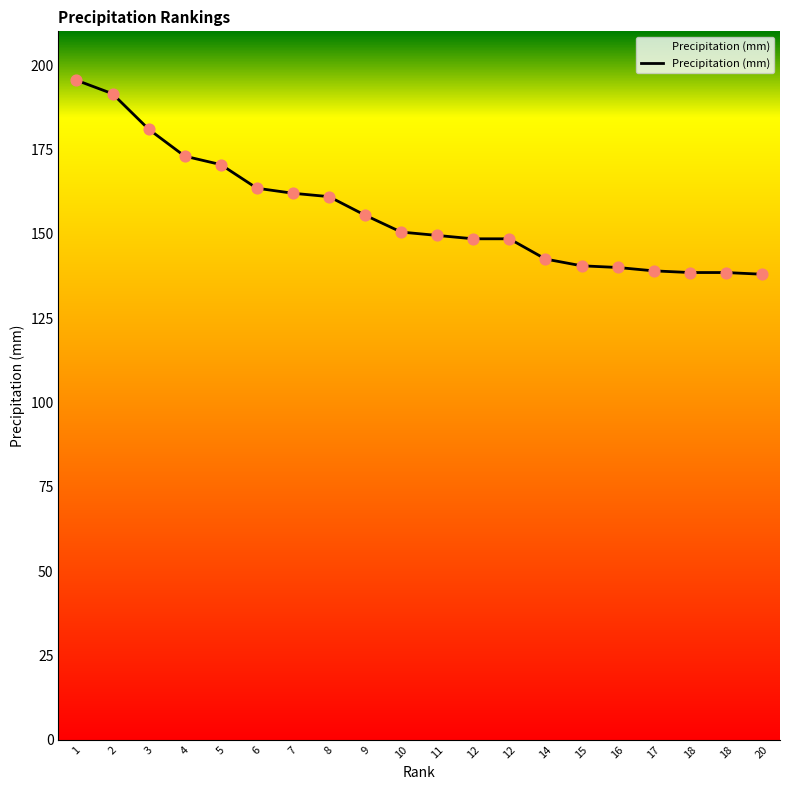

What is the change in value from 7 to 12?

-13.5